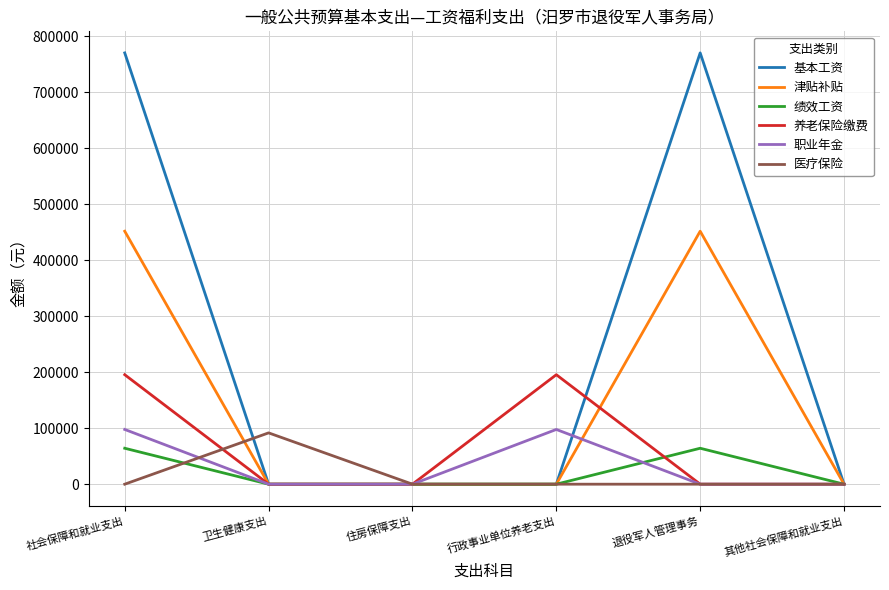

The value of 医疗保险 at 社会保障和就业支出 is 50860. True or false?

False